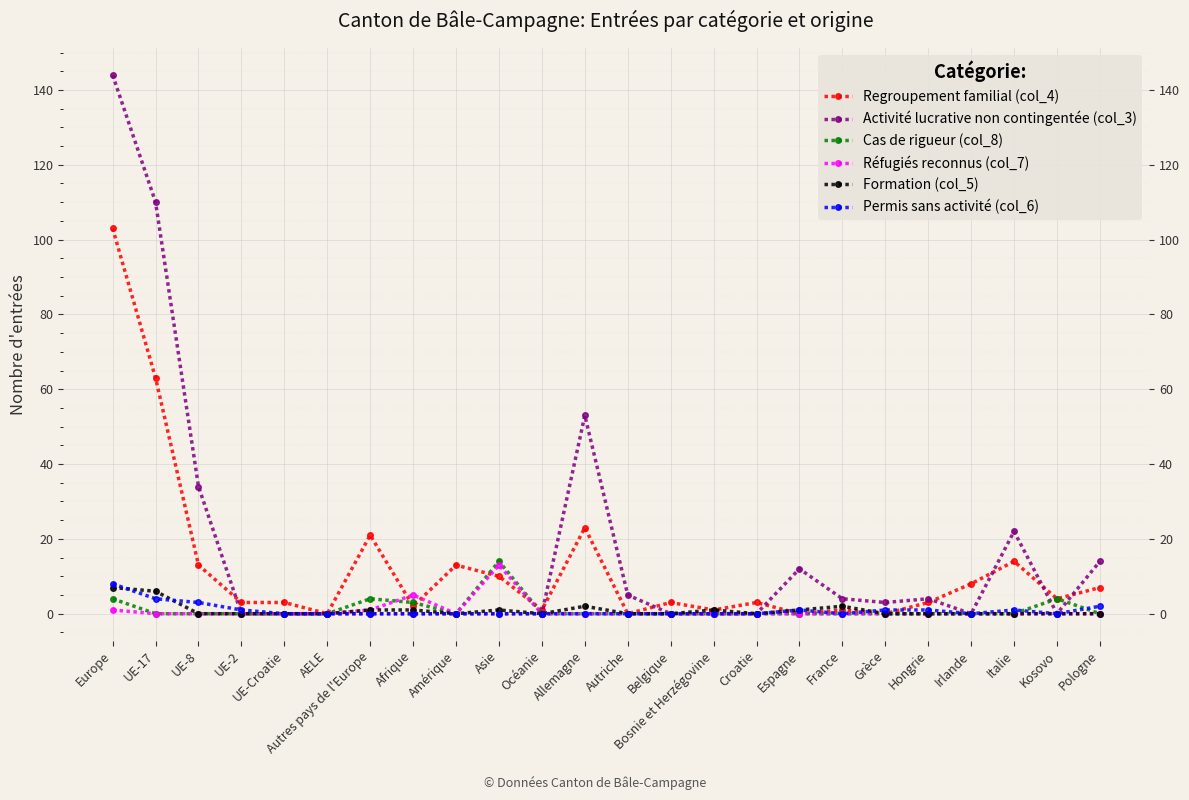

What is the approximate value of Formation (col_5) at Espagne?

1